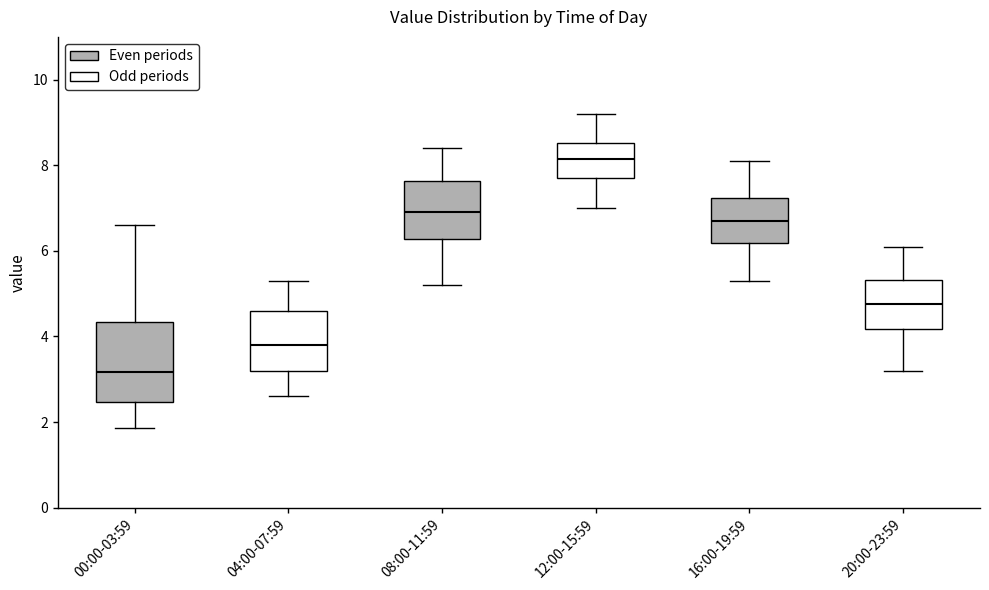

Which box has the highest median line?

12:00-15:59